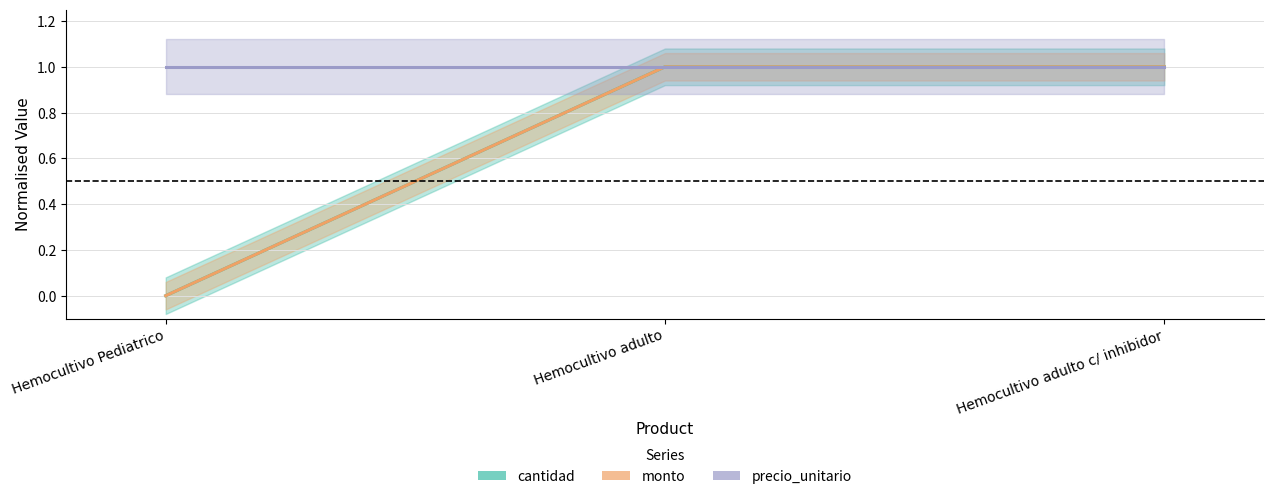

Reading left to right, list all the values displayed in this chart.

cantidad: Hemocultivo Pediatrico=0	Hemocultivo adulto=1	Hemocultivo adulto c/ inhibidor=1
monto: Hemocultivo Pediatrico=0	Hemocultivo adulto=1	Hemocultivo adulto c/ inhibidor=1
precio_unitario: Hemocultivo Pediatrico=1	Hemocultivo adulto=1	Hemocultivo adulto c/ inhibidor=1